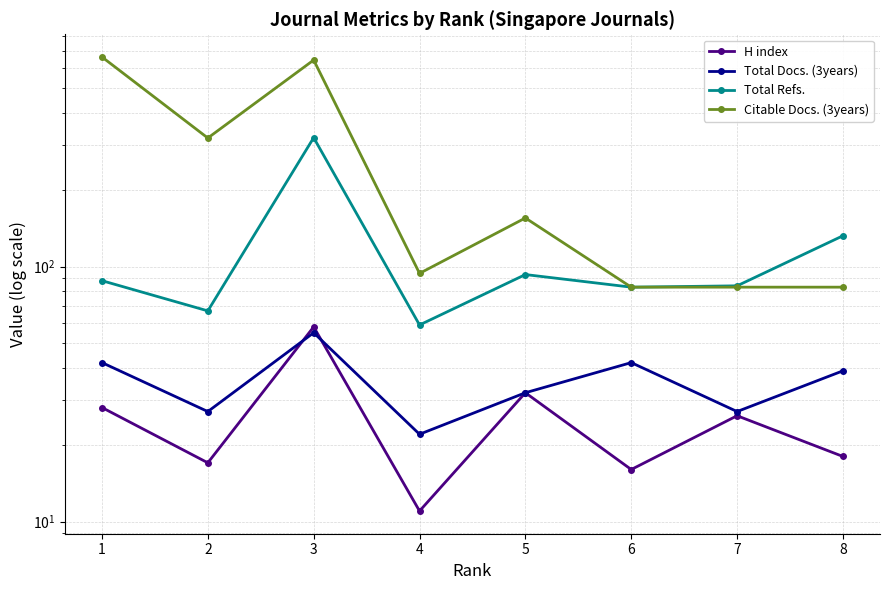

Is the value of Total Refs. at 2 greater than the value of Total Docs. (3years) at 6?

Yes